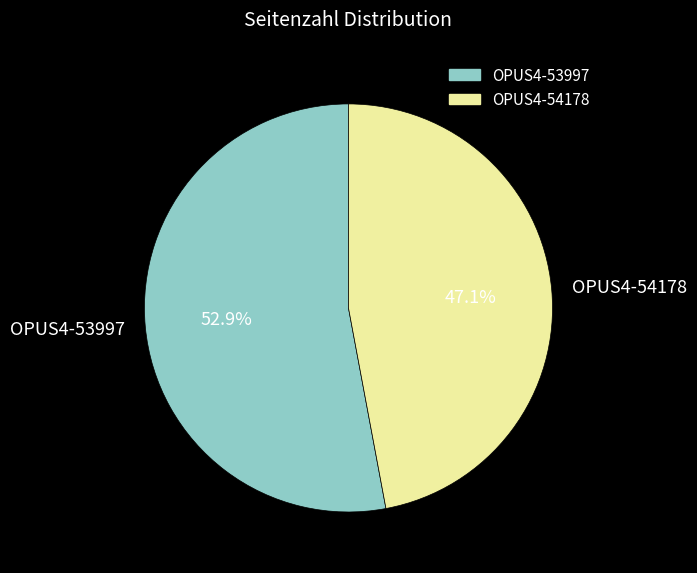

Which category has the biggest portion of the pie?

OPUS4-53997